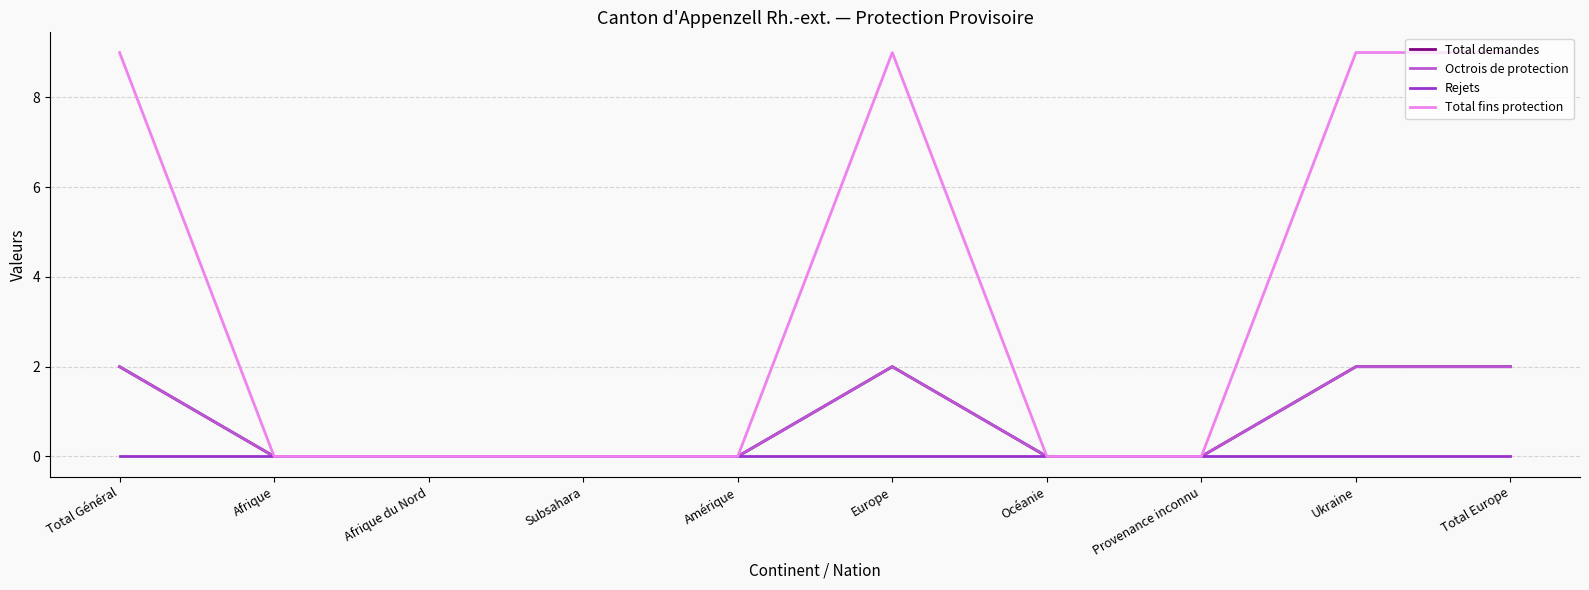

Does the chart have visible grid lines?

Yes